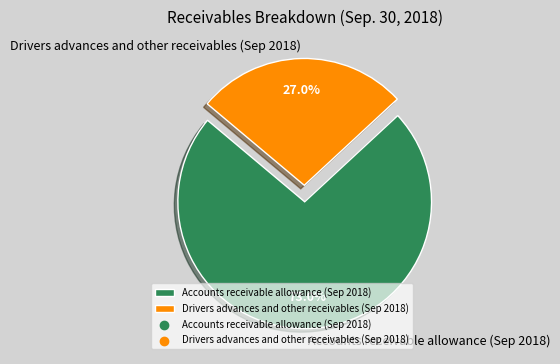

Which category has the smallest portion of the pie?

Drivers advances and other receivables (Sep 2018)